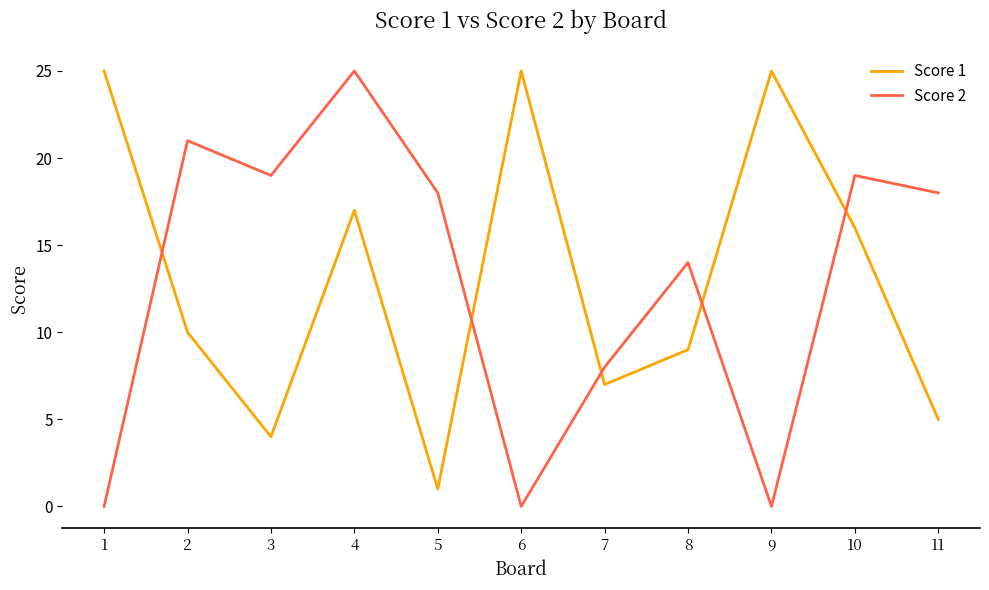

What is the difference between the second highest and minimum values in the Score 1 series?

24